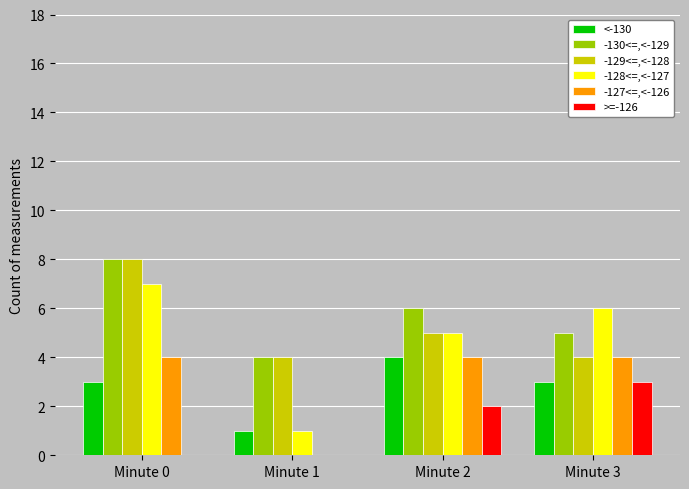

Reading right to left, list all the values displayed in this chart.

<-130: Minute 3=3	Minute 2=4	Minute 1=1	Minute 0=3
-130<=,<-129: Minute 3=5	Minute 2=6	Minute 1=4	Minute 0=8
-129<=,<-128: Minute 3=4	Minute 2=5	Minute 1=4	Minute 0=8
-128<=,<-127: Minute 3=6	Minute 2=5	Minute 1=1	Minute 0=7
-127<=,<-126: Minute 3=4	Minute 2=4	Minute 1=0	Minute 0=4
>=-126: Minute 3=3	Minute 2=2	Minute 1=0	Minute 0=0